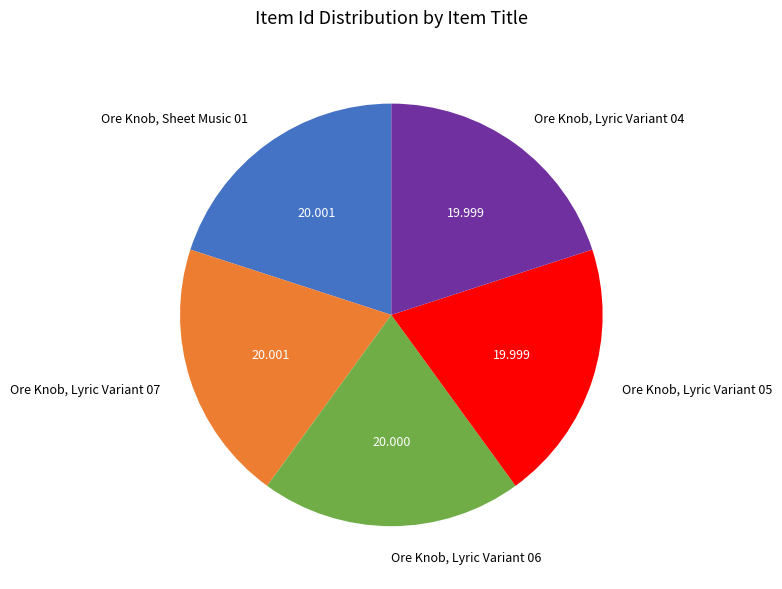

Combined, do Ore Knob, Lyric Variant 07 and Ore Knob, Sheet Music 01 account for over 50%?

No